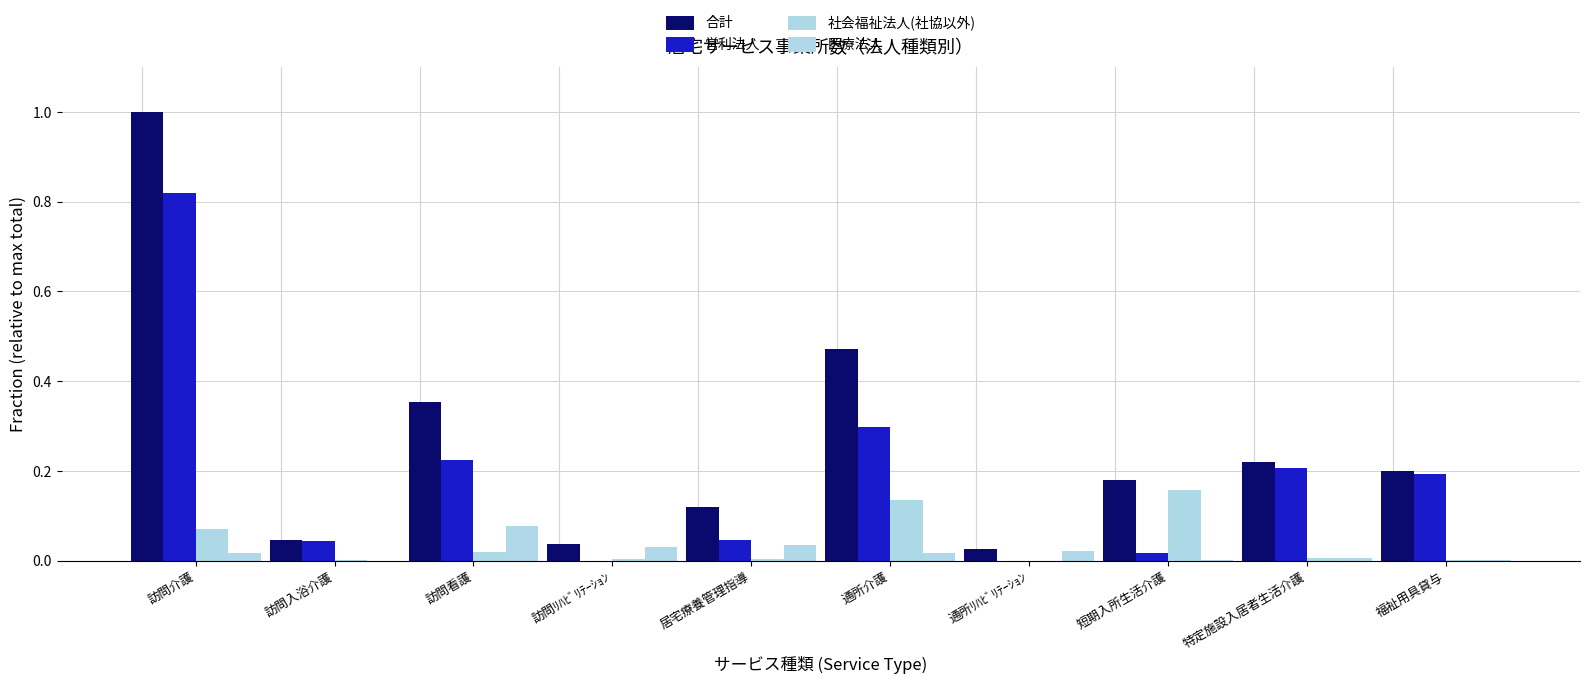

How many categories are shown in the chart?

10